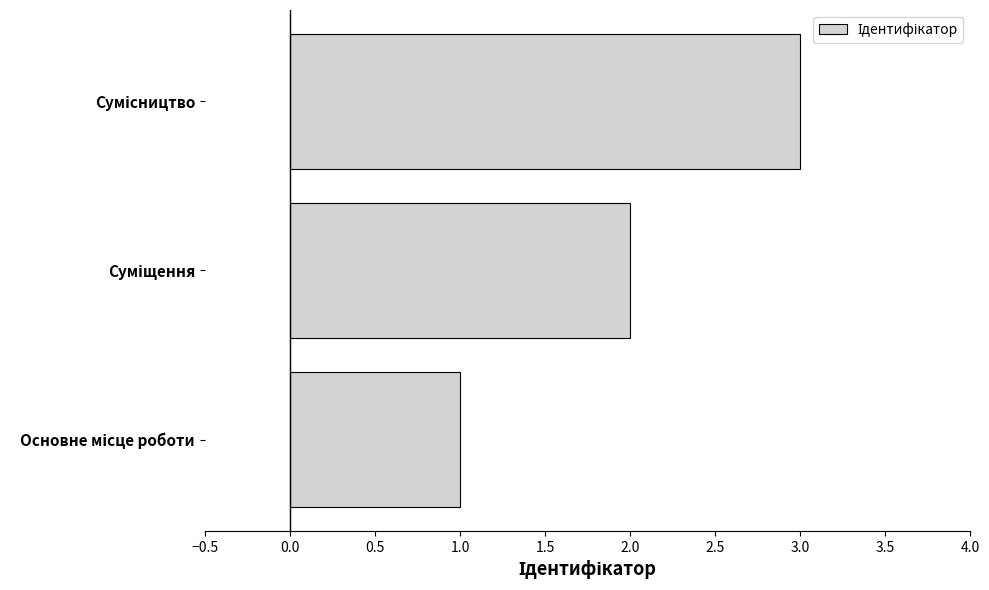

What is the greatest value displayed?

3